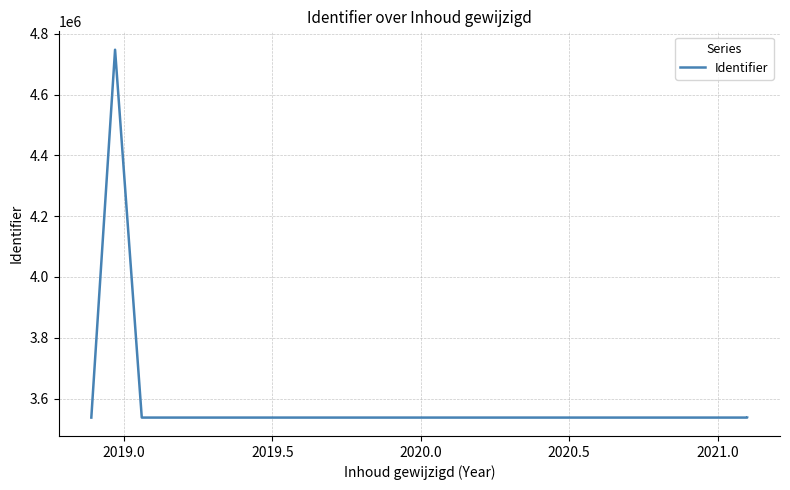

Is it true that the value at 2019.5 is 3537359?

True